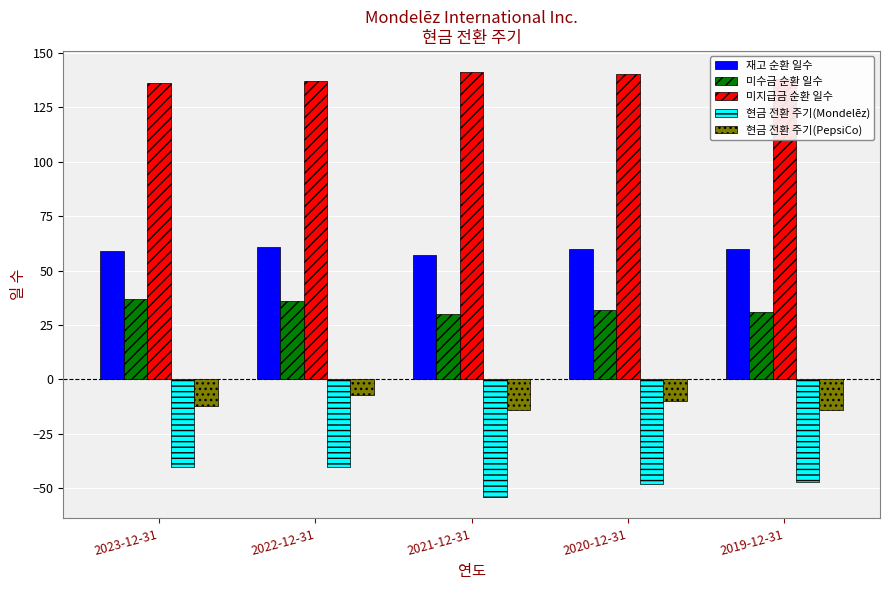

Does the chart contain stacked bars?

No